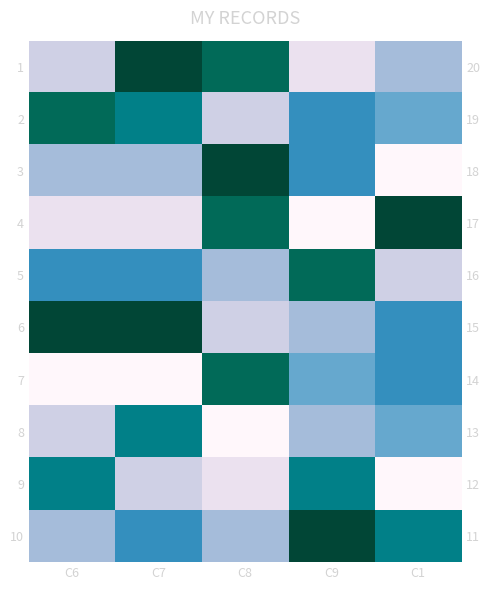

Between C7 and C8, which series saw the biggest shift?

7